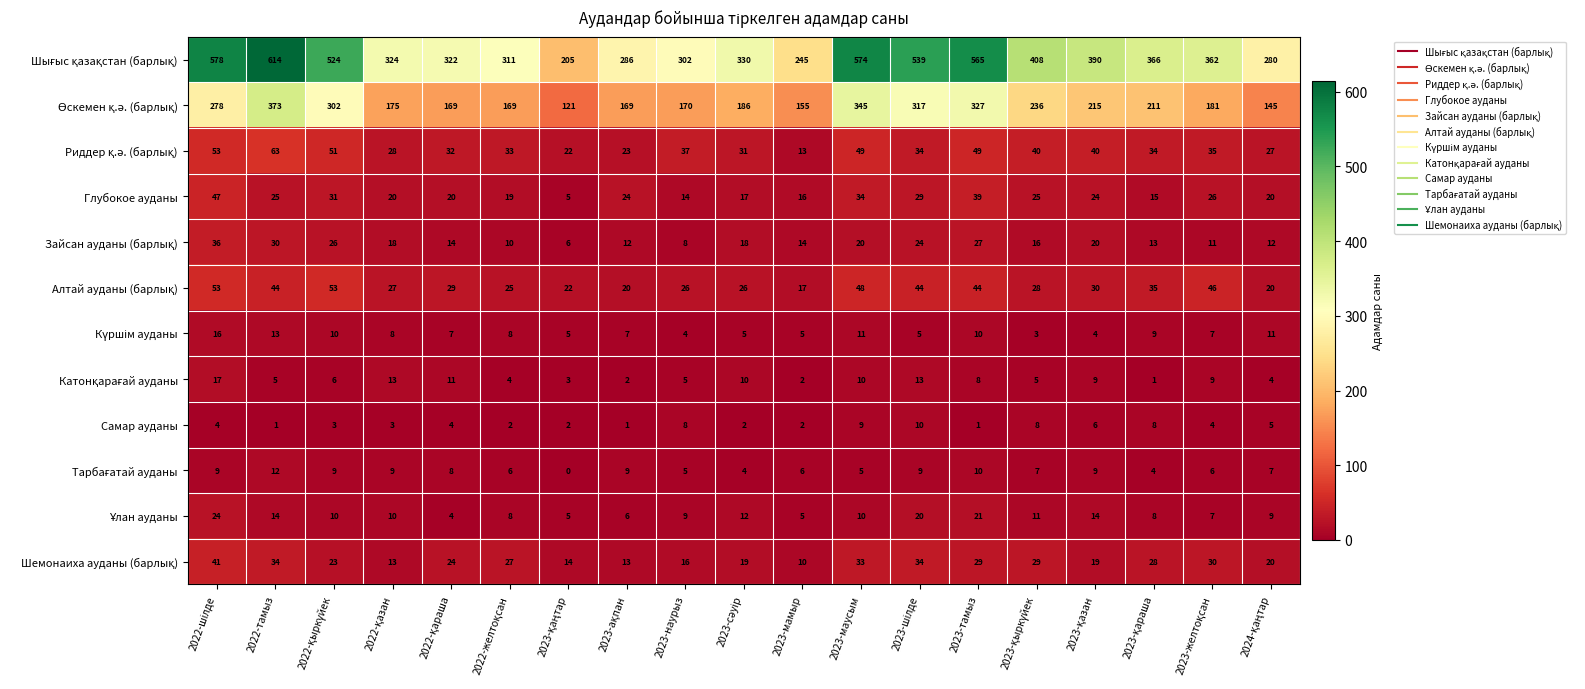

Count the number of data series in this chart.

12